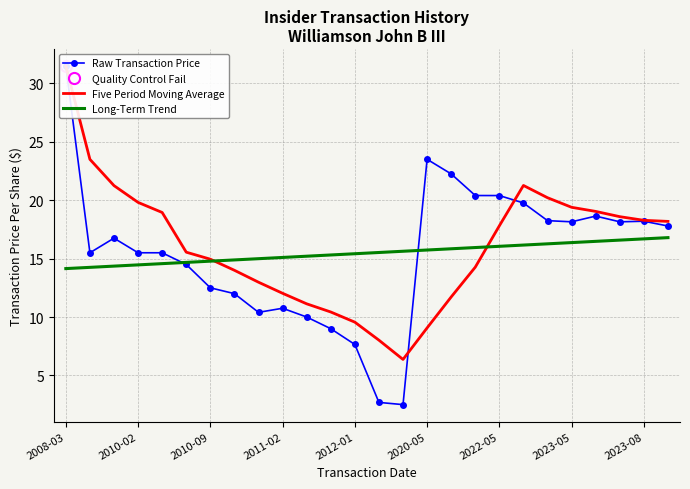

What is the minimum value for Long-Term Trend?

14.1